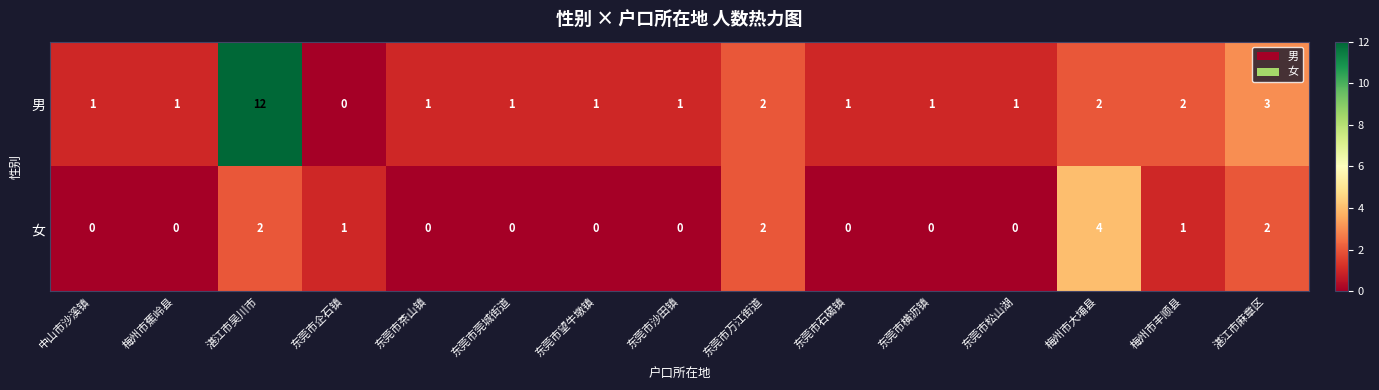

At which category is the sum across all series the highest?

湛江市吴川市